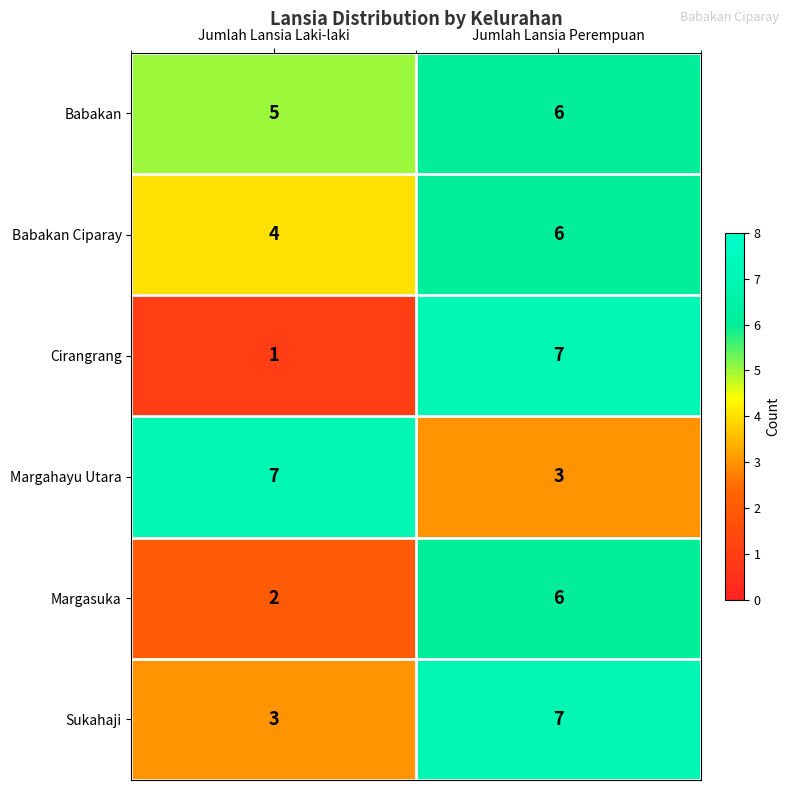

At which label is Cirangrang closest to 4?

Jumlah Lansia Laki-laki